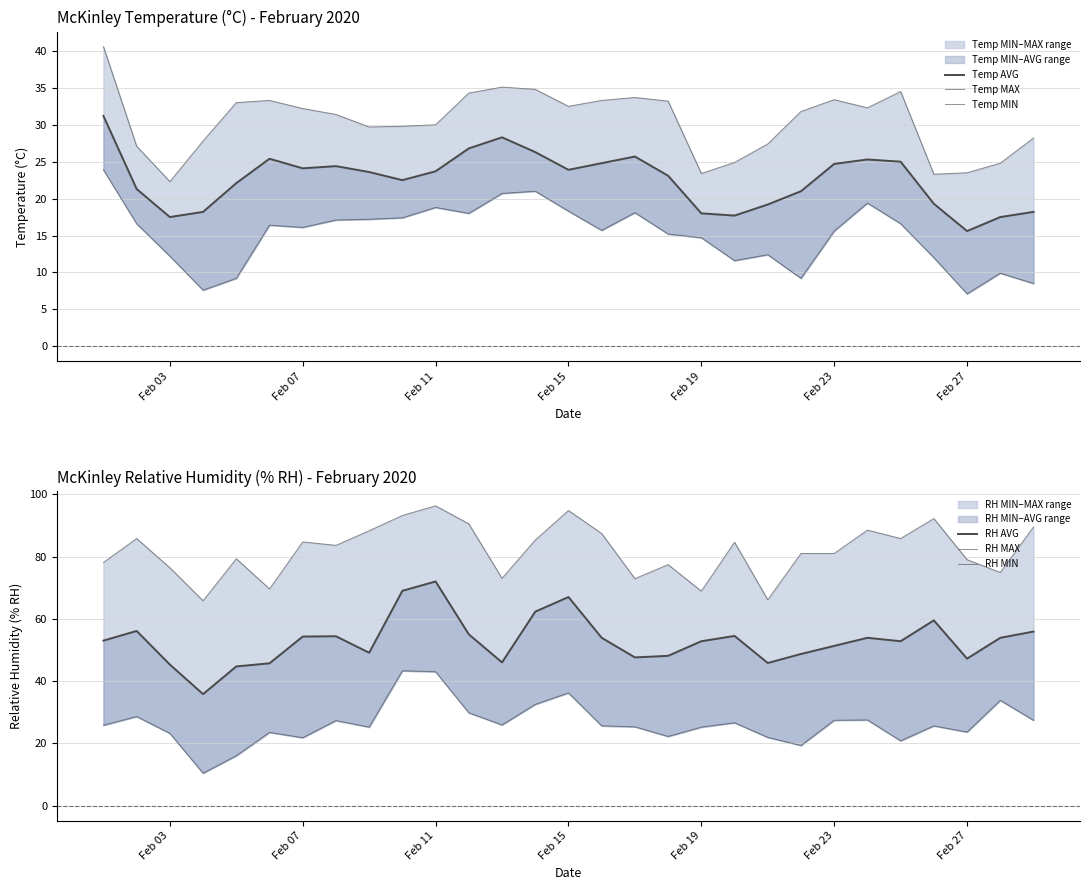

What is the difference between the maximum and second lowest values in the RH AVG series?

27.3